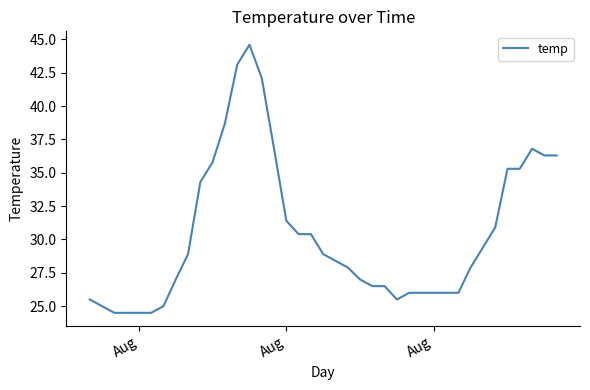

How many values are below 28?

19